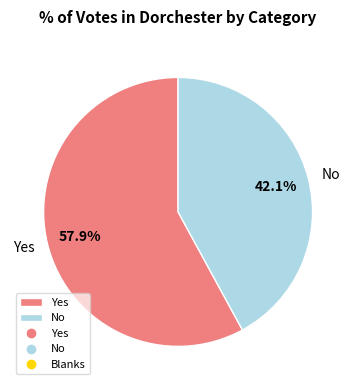

The No slice represents 50% of the pie. True or false?

False